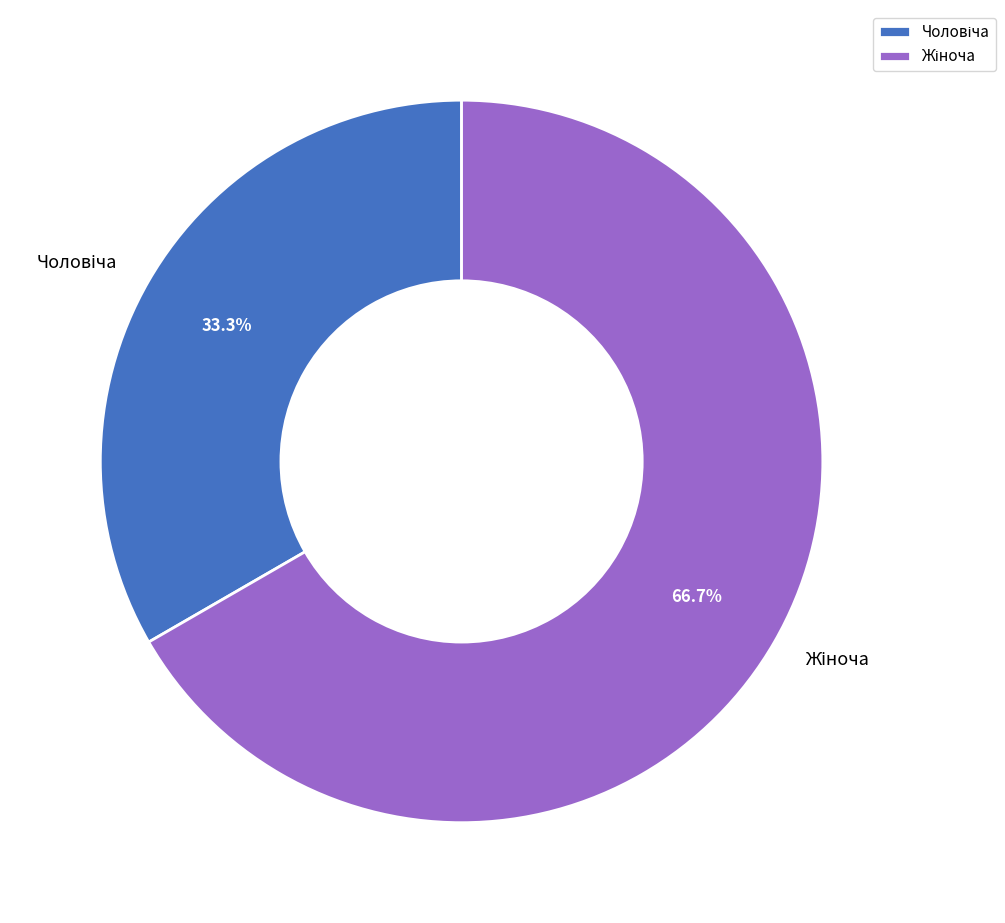

How many slices are in this pie chart?

2